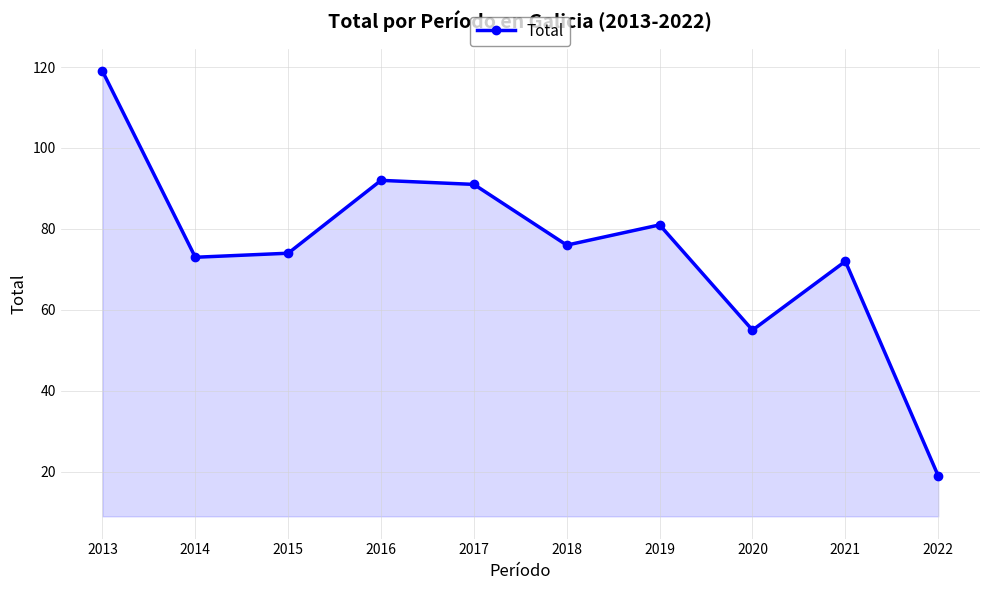

The value at 2015 is 18. True or false?

False